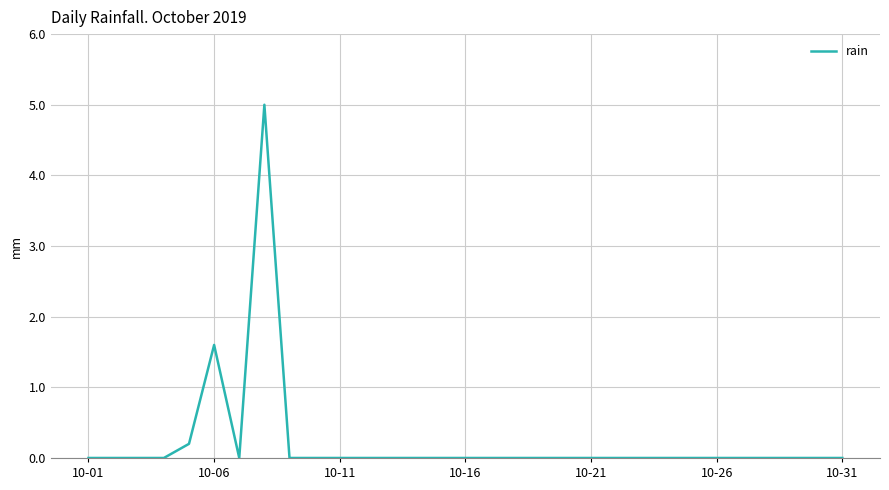

What is the greatest value displayed?

5.0